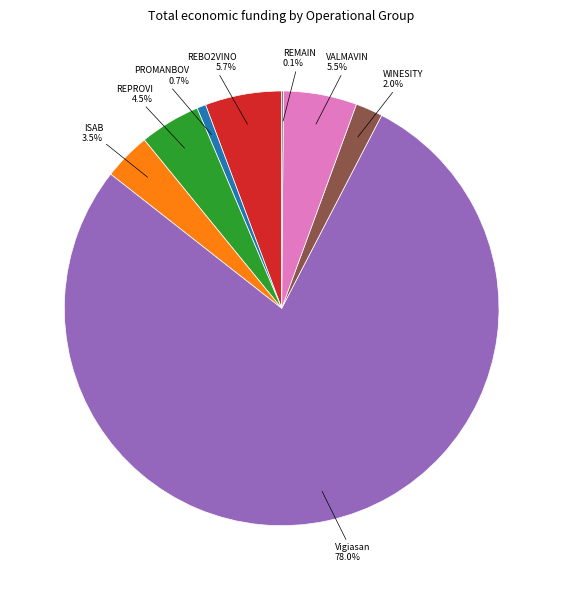

What is the total percentage of VALMAVIN and WINESITY?

7.5%